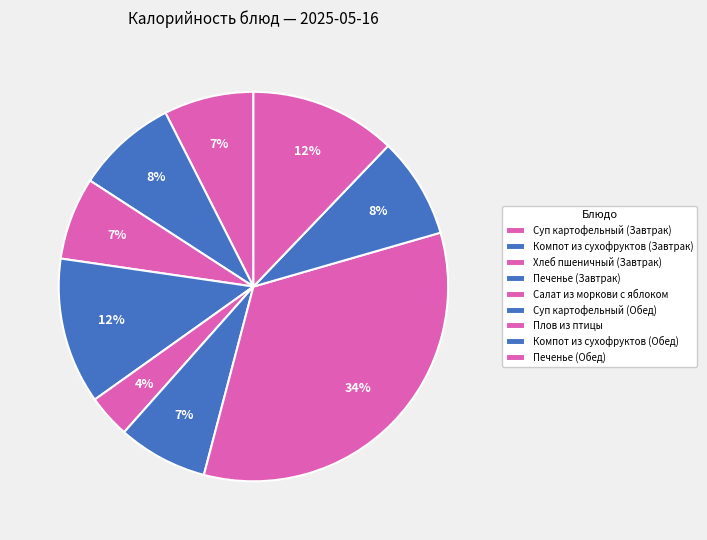

How many segments does this pie chart have?

9